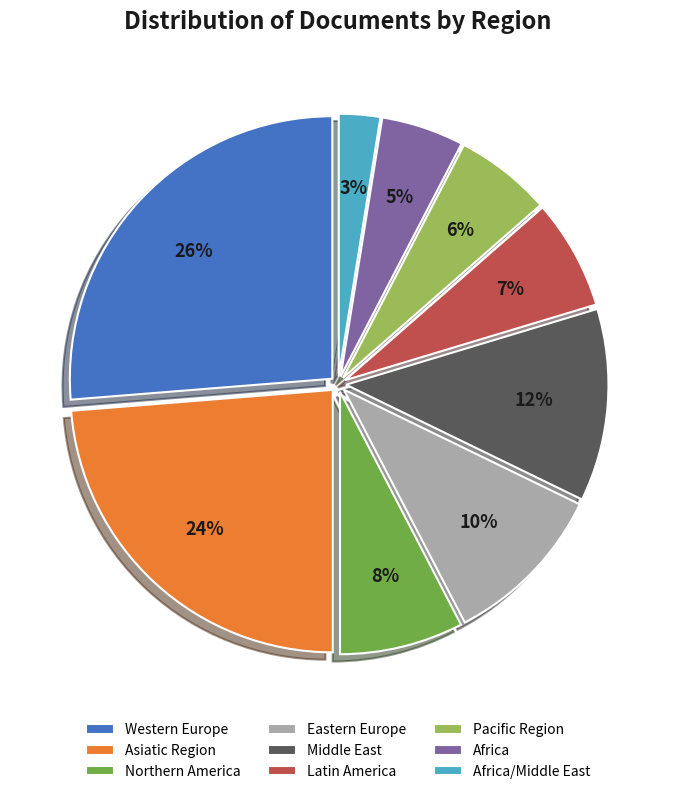

What is the ratio of the value at Pacific Region to the value at Northern America?

0.8